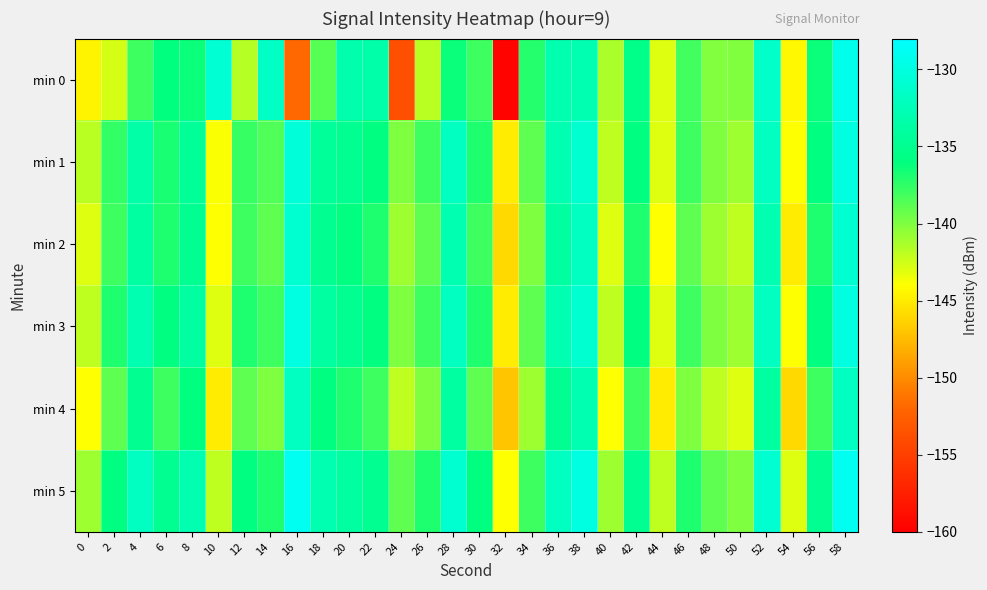

Which series changed the most between 48 and 54?

min 0